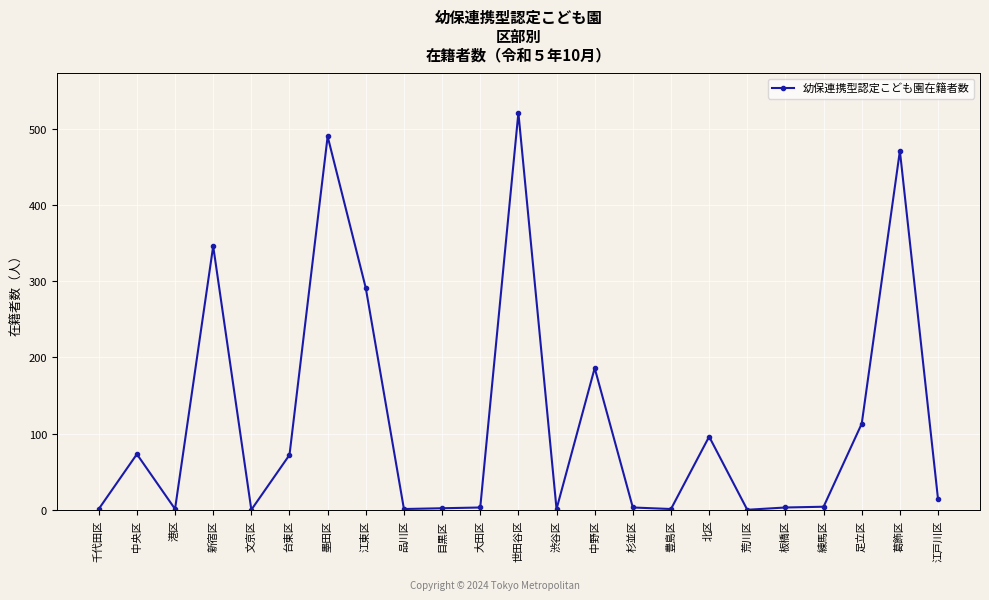

At which label is the value closest to 260?

江東区